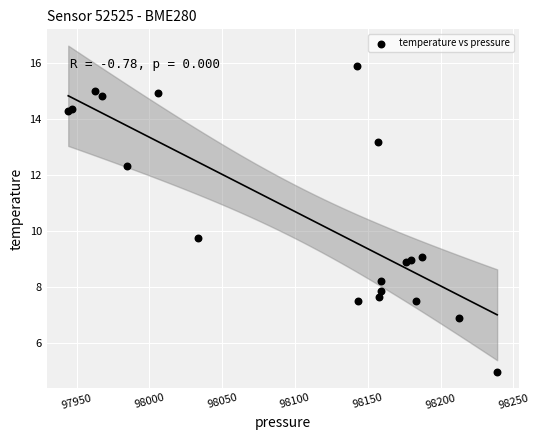

What Y value in the scatter plot is closest to 10?

9.8